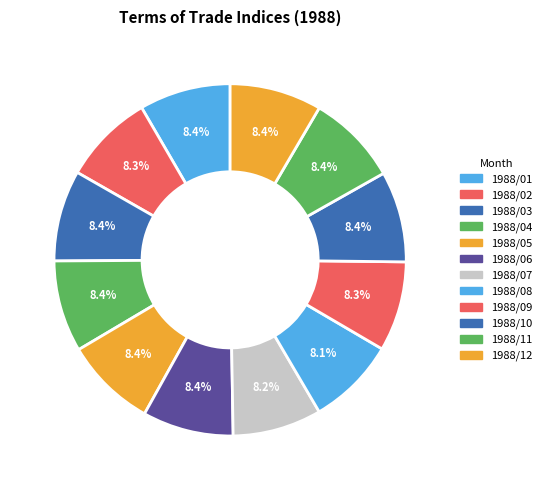

Count the number of slices in the pie.

12